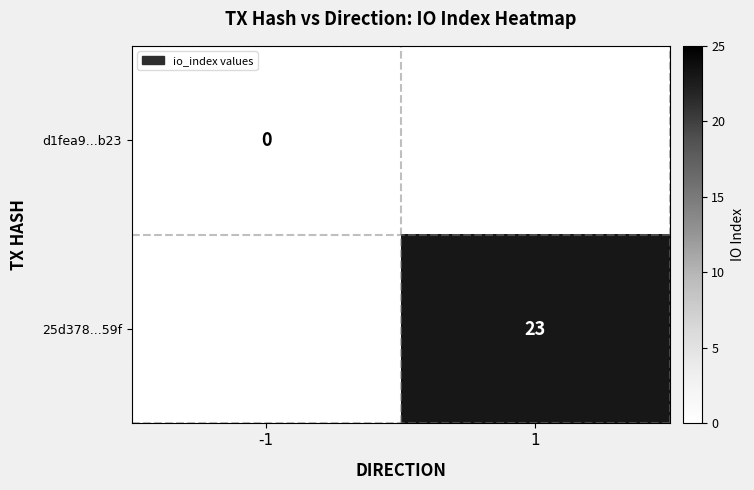

Is the value of 25d378...59f at 1 greater than the value of d1fea9...b23 at -1?

Yes